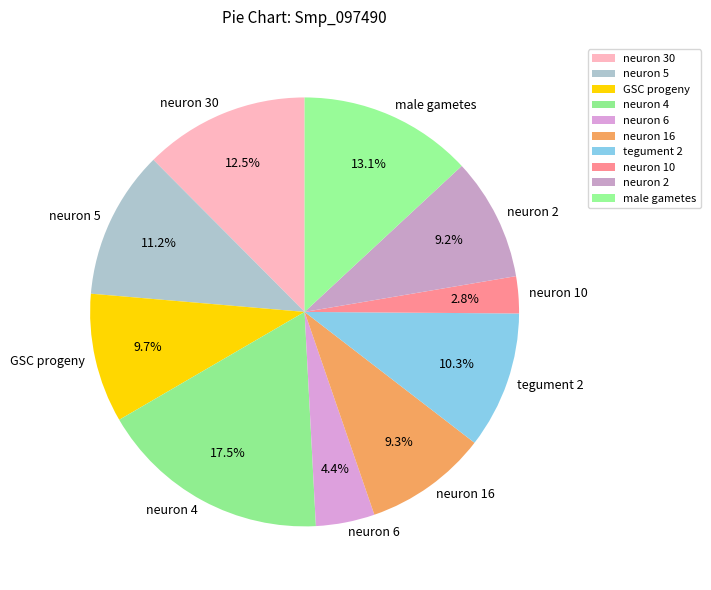

What percentage do neuron 2 and male gametes together represent?

22.3%